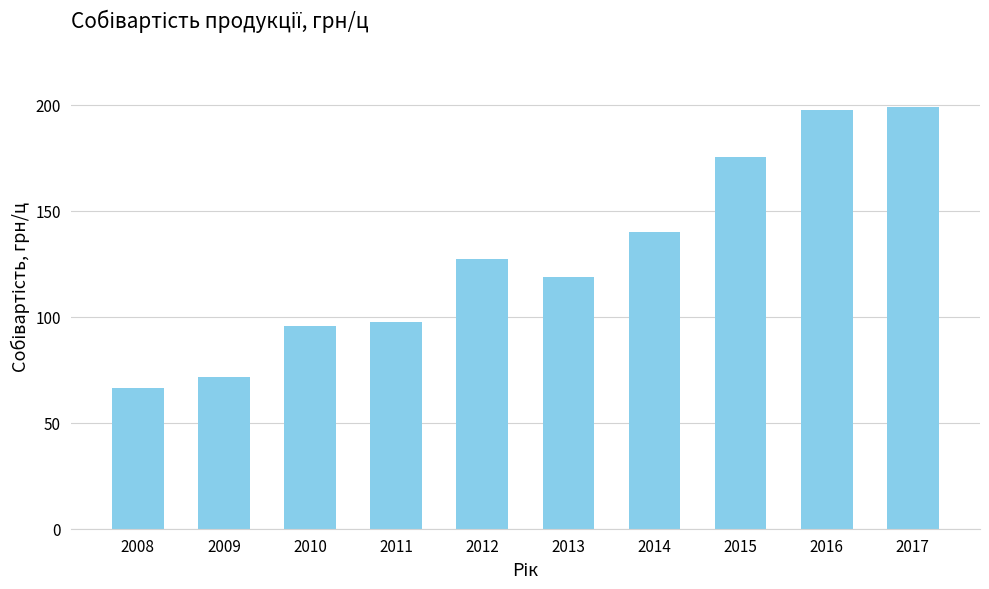

Which label corresponds to the smallest value in the chart?

2008